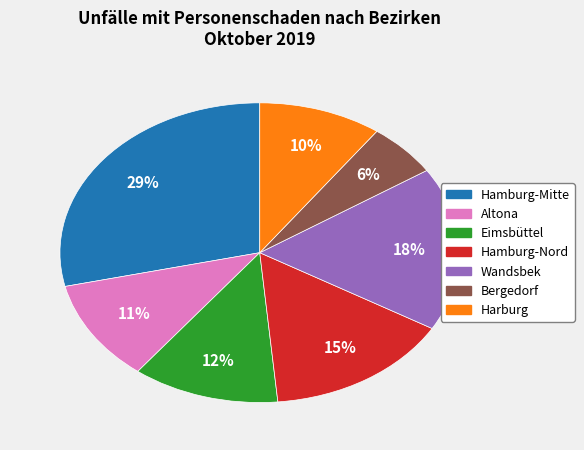

To the nearest percent, what is the average slice percentage?

14%